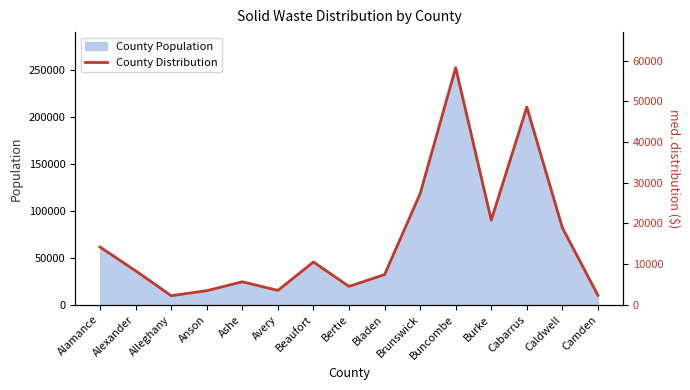

What is the difference between the second highest and minimum values?

46383.3